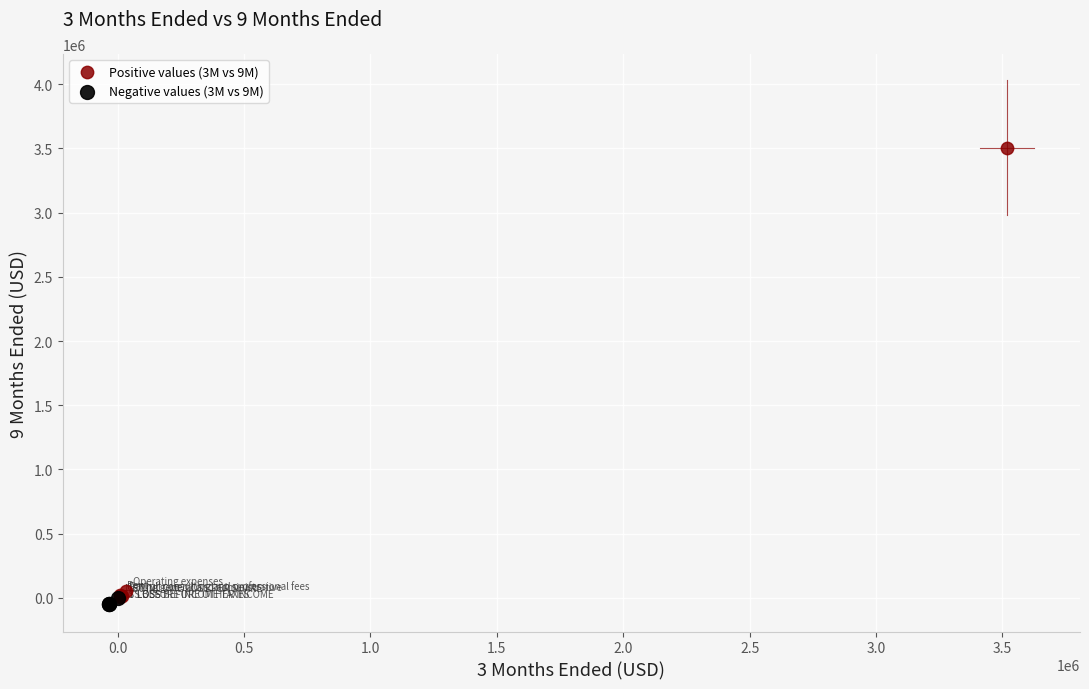

Which series reaches the maximum Y coordinate?

Positive values (3M vs 9M)